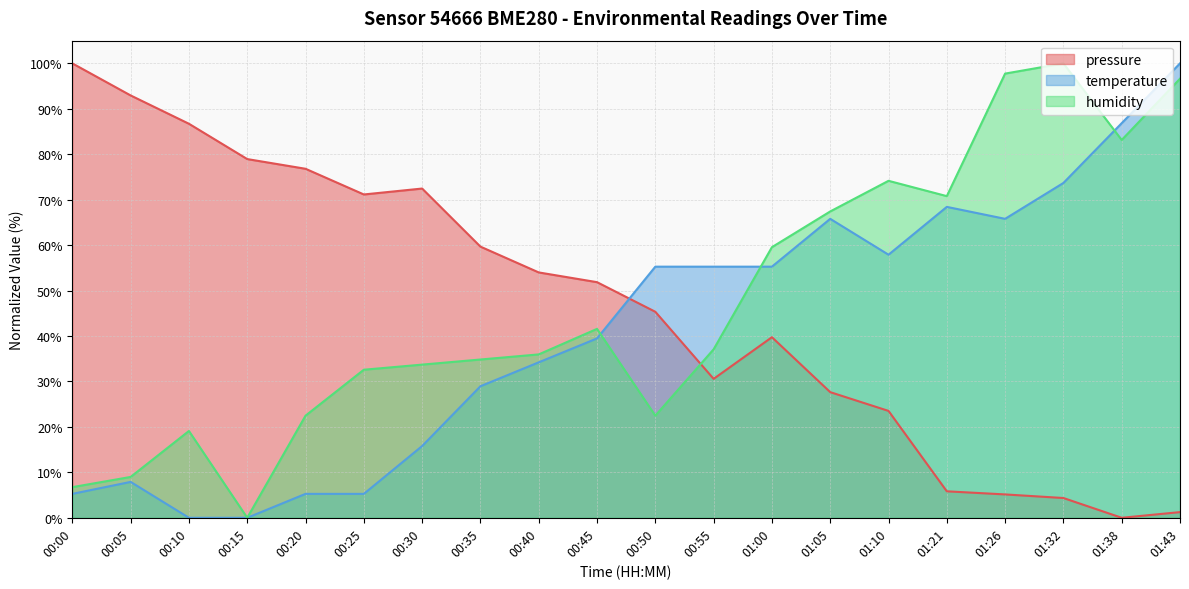

At how many categories does at least one series exceed 20?

20